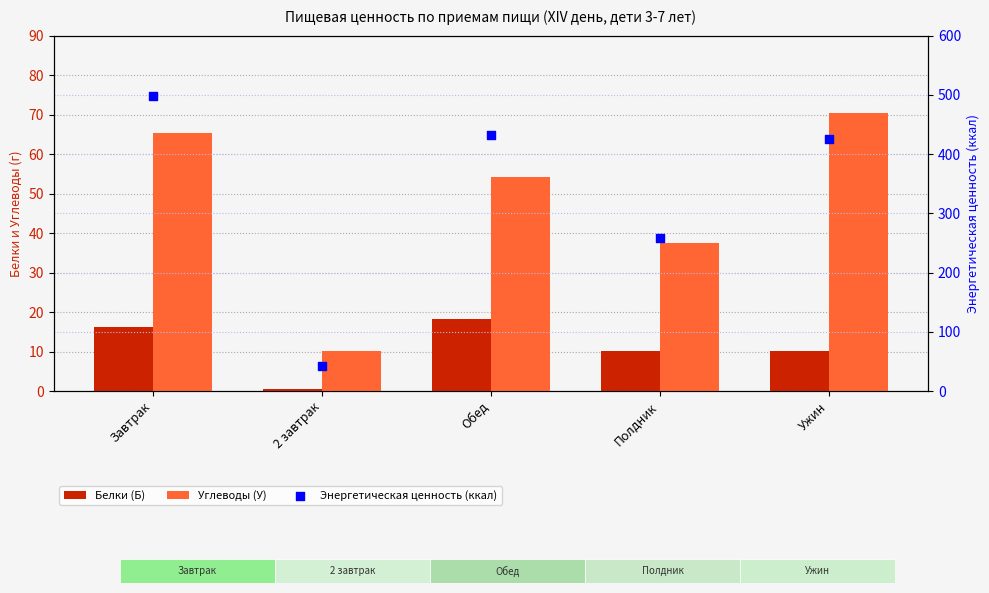

Which series reaches the maximum Y coordinate?

Энергетическая ценность (ккал)